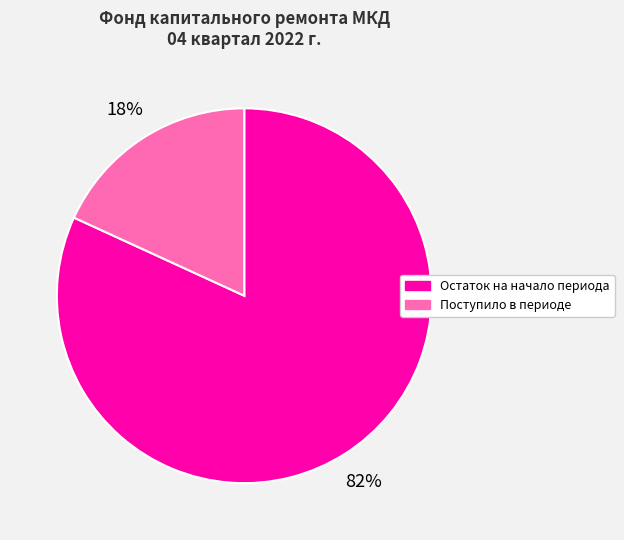

Do Поступило в периоде and Остаток на начало периода together represent more than half of the pie?

Yes